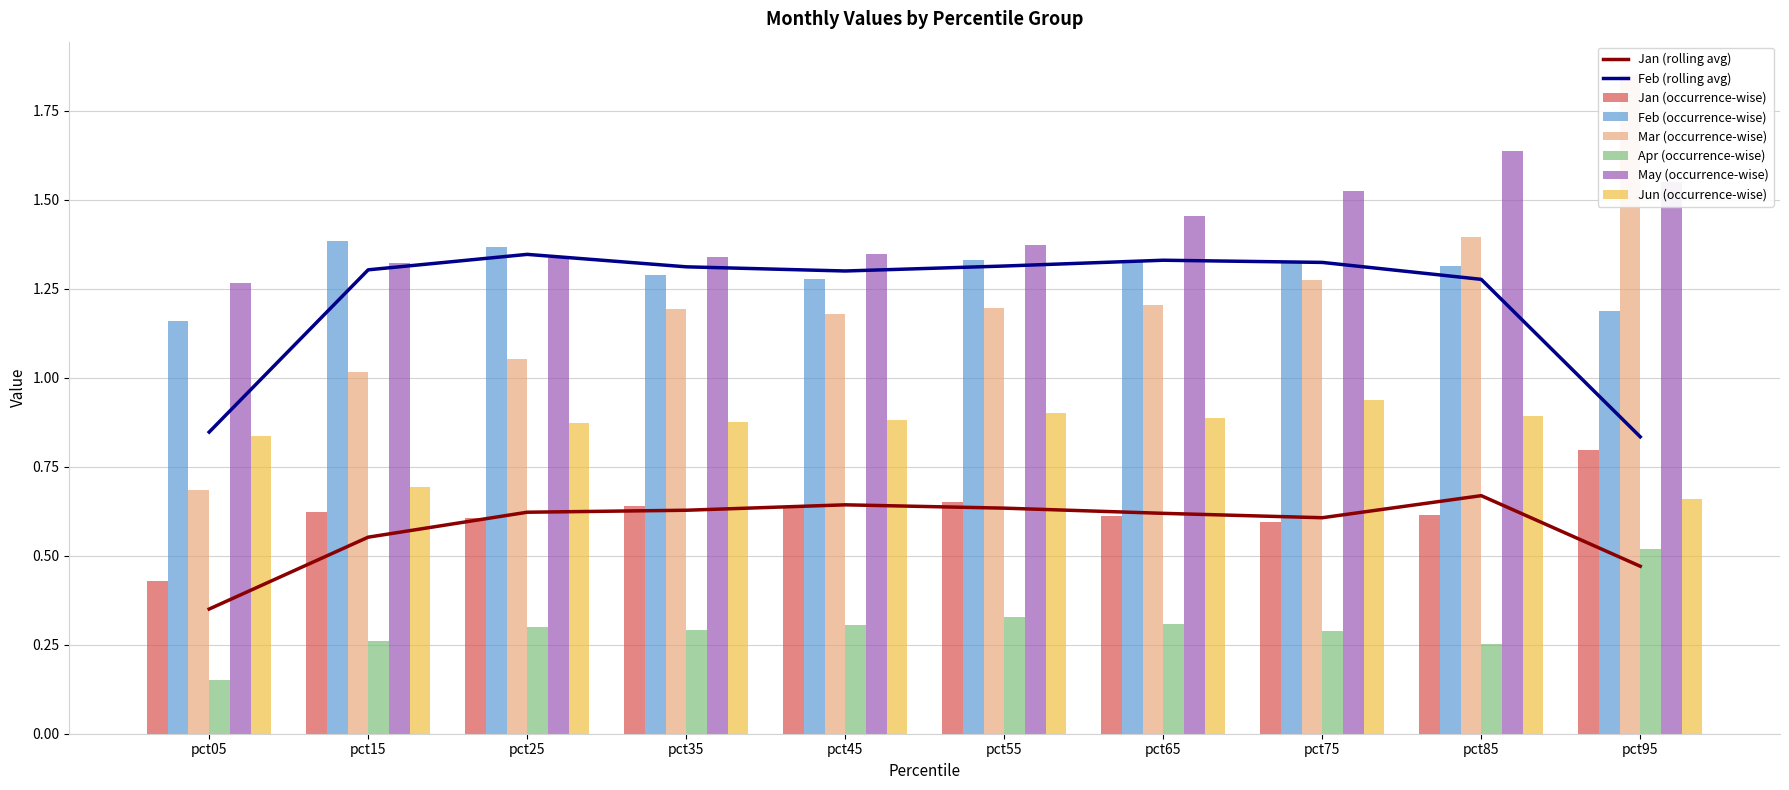

Is the value of Jan at pct55 greater than the value of Mar at pct95?

No